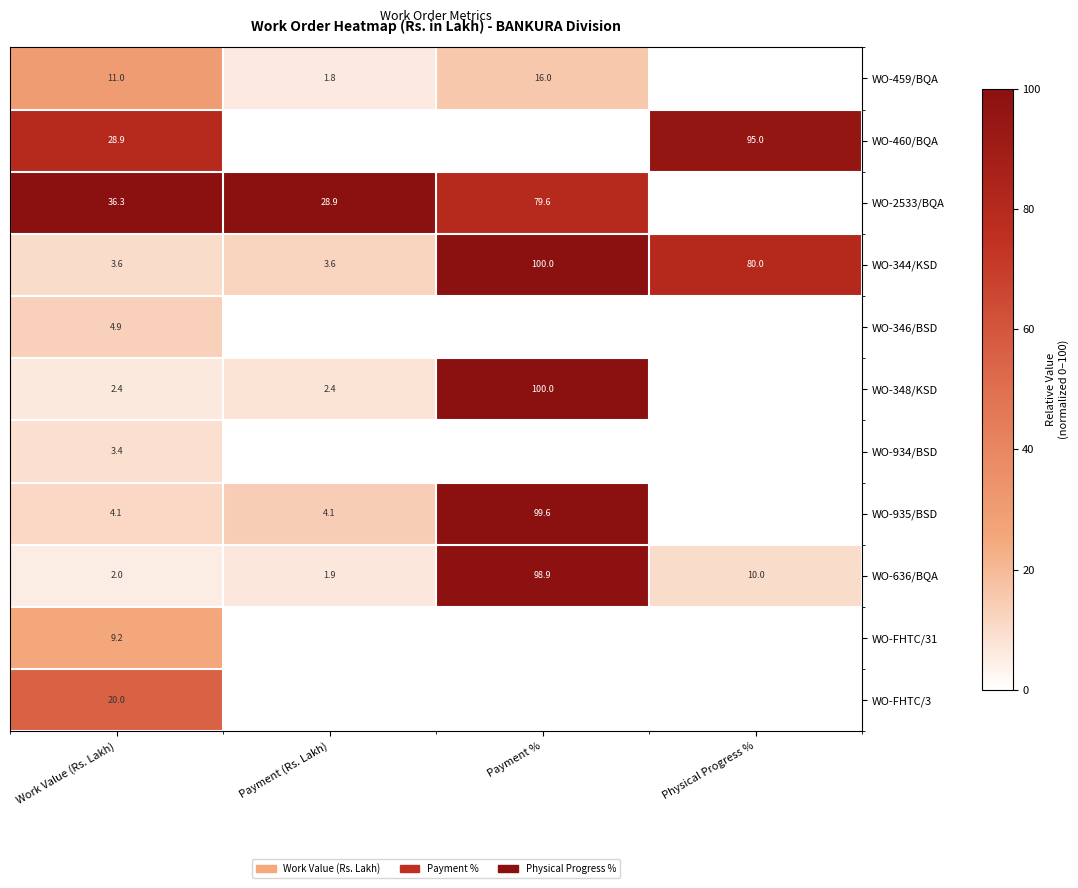

What is the difference between the highest and lowest values at Work Value (Rs. Lakh)?

34.3